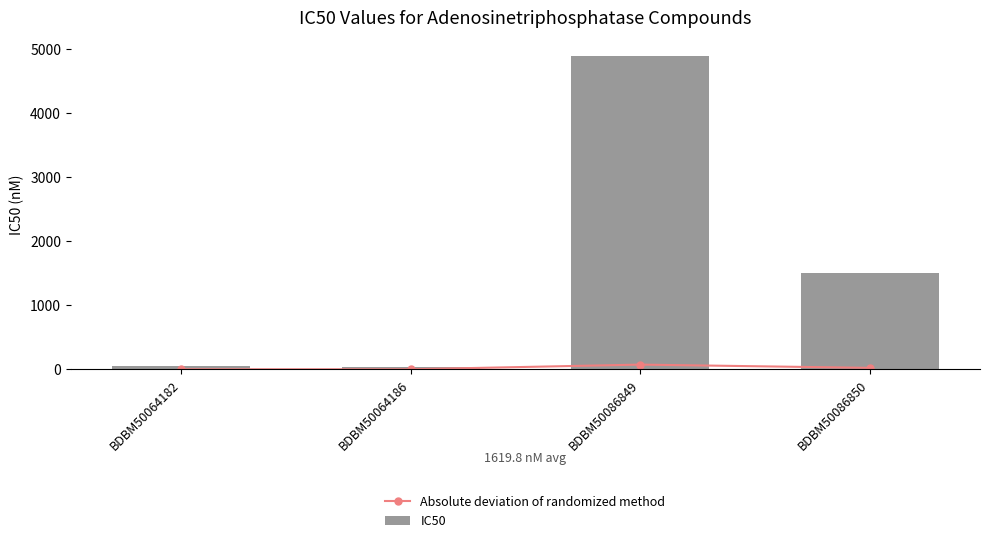

At which category does the chart reach its peak across all series?

BDBM50086849